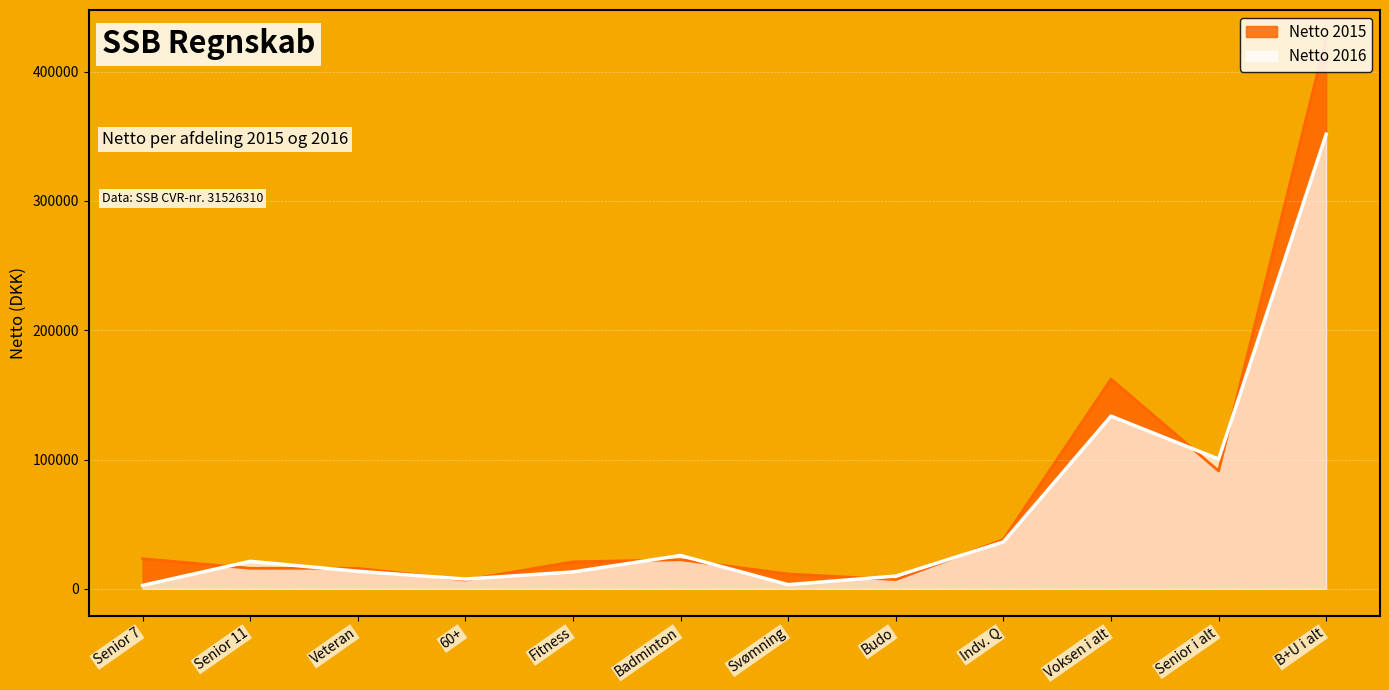

What is the value of the Netto 2015 point at the 7th from the left?

11500.0